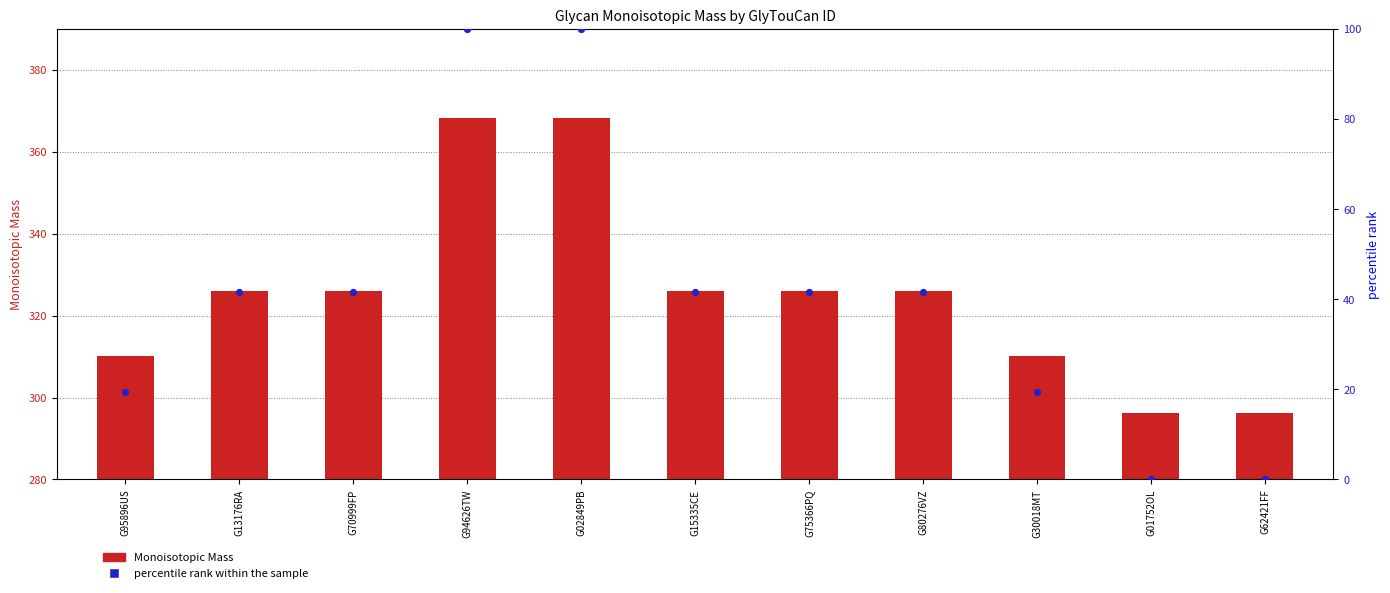

At which category is the sum across all series the highest?

G94626TW